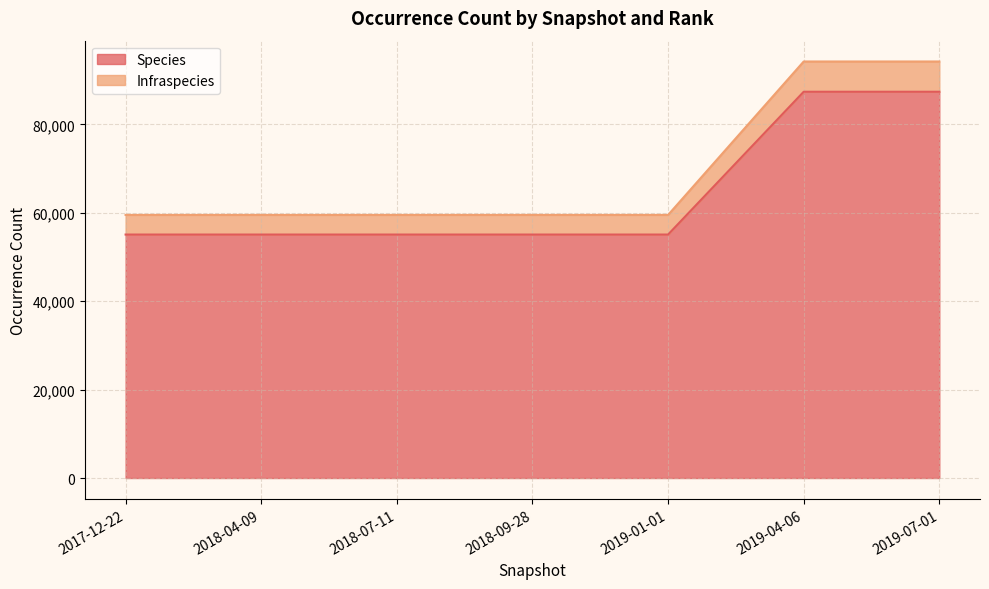

Where is Species nearest to the value 71249?

2017-12-22